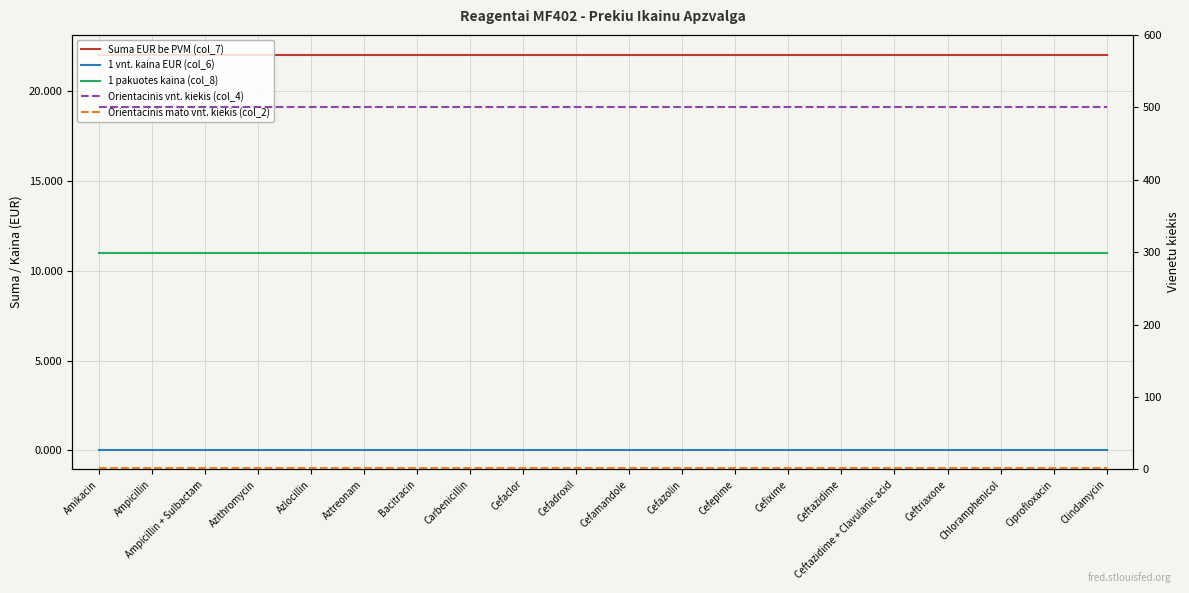

Reading left to right, what are all the values shown in this chart?

Suma EUR be PVM (col_7): 22.0	22.0	22.0	22.0	22.0	22.0	22.0	22.0	22.0	22.0	22.0	22.0	22.0	22.0	22.0	22.0	22.0	22.0	22.0	22.0
1 vnt. kaina EUR (col_6): 0.0	0.0	0.0	0.0	0.0	0.0	0.0	0.0	0.0	0.0	0.0	0.0	0.0	0.0	0.0	0.0	0.0	0.0	0.0	0.0
1 pakuotes kaina (col_8): 11.0	11.0	11.0	11.0	11.0	11.0	11.0	11.0	11.0	11.0	11.0	11.0	11.0	11.0	11.0	11.0	11.0	11.0	11.0	11.0
Orientacinis vnt. kiekis (col_4): 500.0	500.0	500.0	500.0	500.0	500.0	500.0	500.0	500.0	500.0	500.0	500.0	500.0	500.0	500.0	500.0	500.0	500.0	500.0	500.0
Orientacinis mato vnt. kiekis (col_2): 2.0	2.0	2.0	2.0	2.0	2.0	2.0	2.0	2.0	2.0	2.0	2.0	2.0	2.0	2.0	2.0	2.0	2.0	2.0	2.0